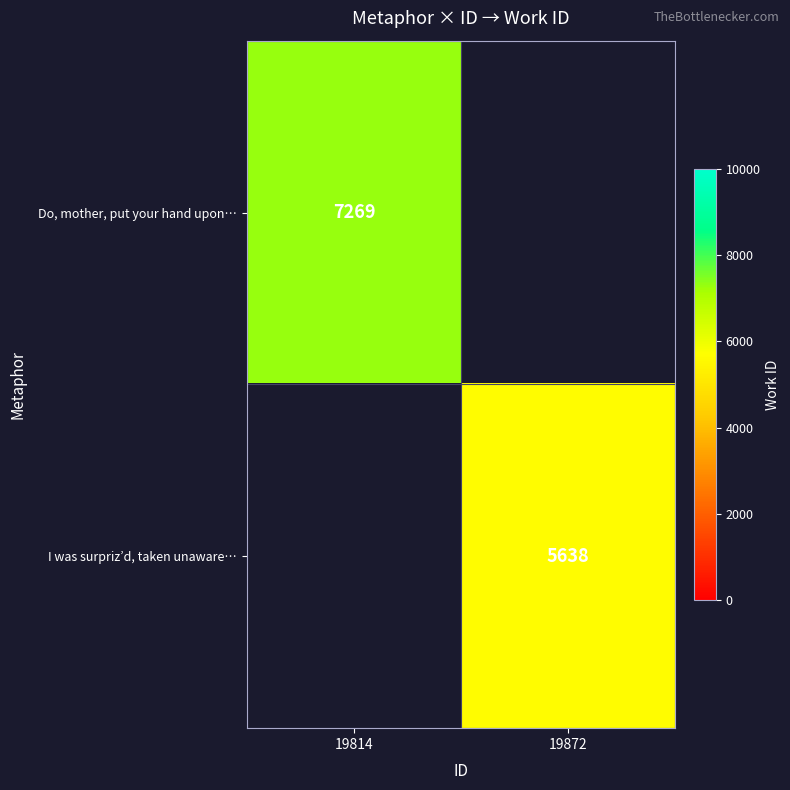

The Do, mother, put your hand upon… series shows 10855 at 19814. True or false?

False